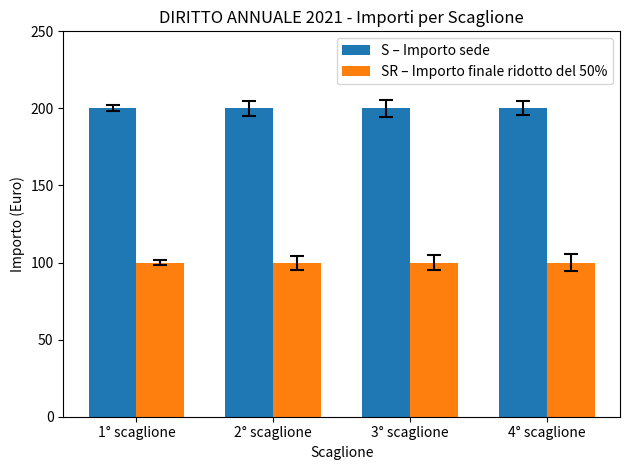

Reading right to left, list all the values displayed in this chart.

S – Importo sede: 200	200	200	200
SR – Importo finale ridotto del 50%: 100	100	100	100